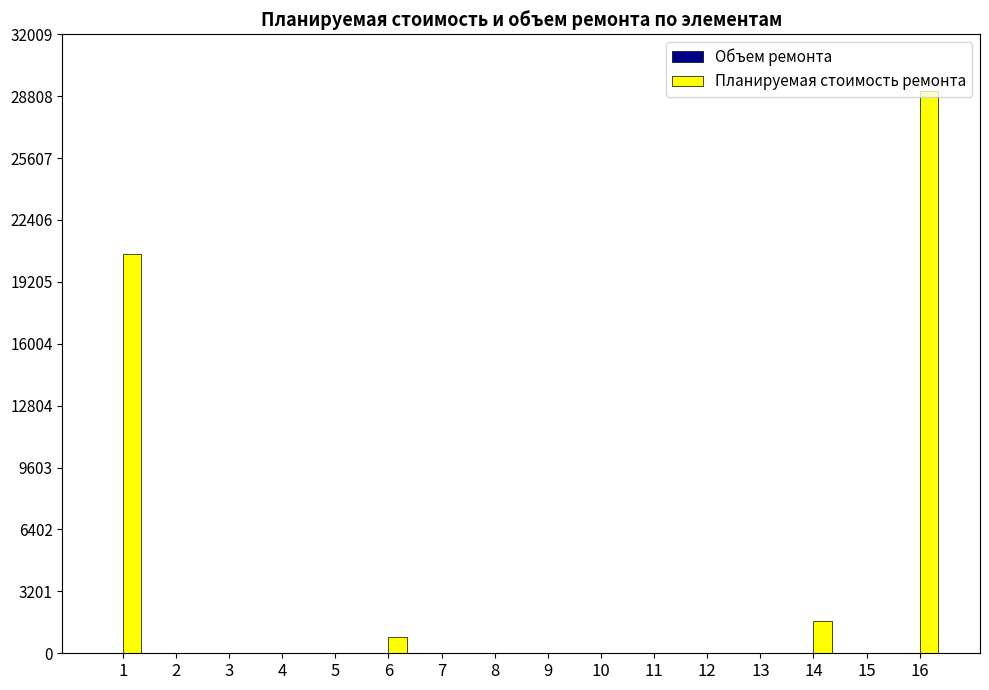

What is the sum of all Планируемая стоимость ремонта values?

52234.0